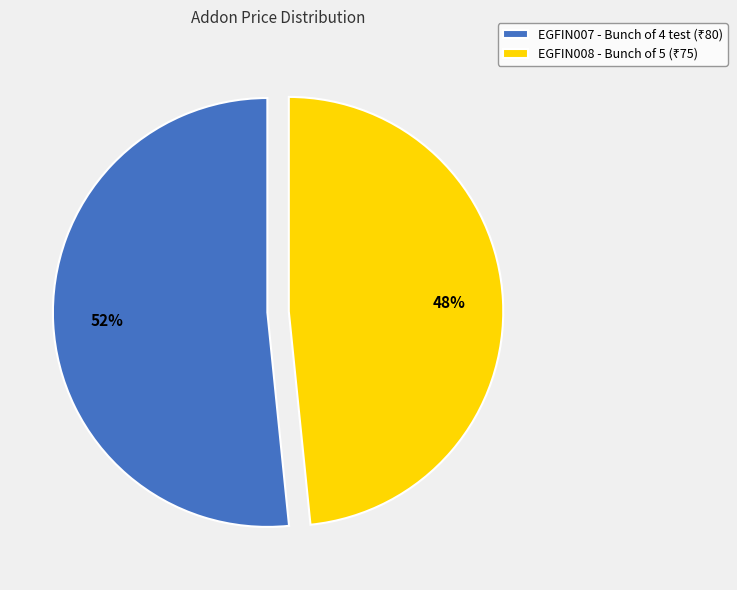

Approximately how many times larger is the value at EGFIN008 compared to EGFIN007?

0.9